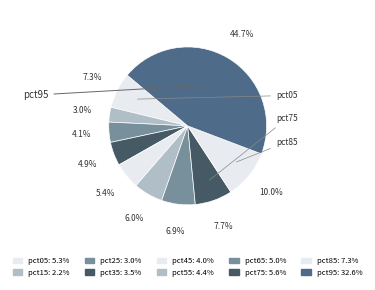

How many slices are in this pie chart?

10